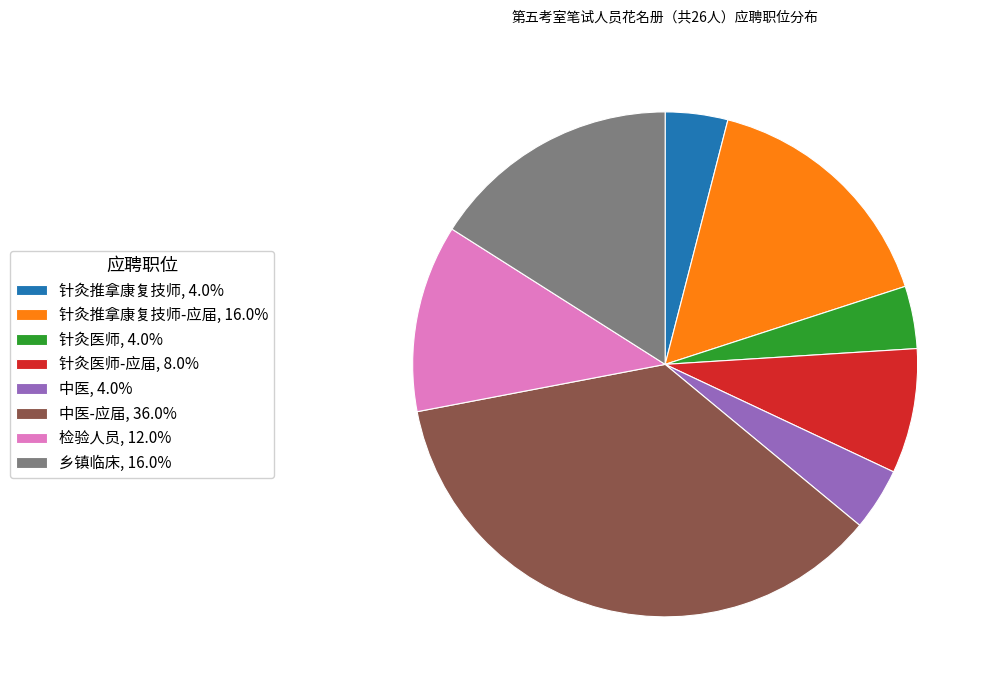

Is there a majority slice in this chart?

No